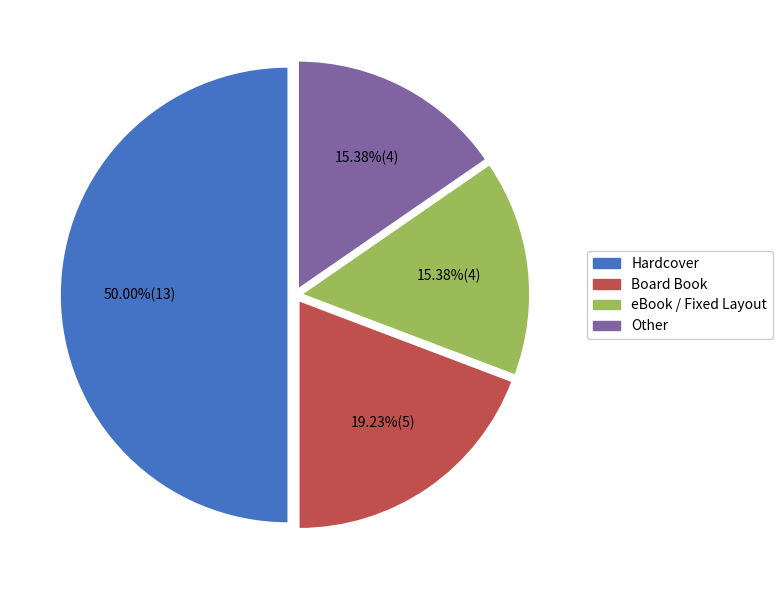

Do eBook / Fixed Layout and Board Book together represent more than half of the pie?

No